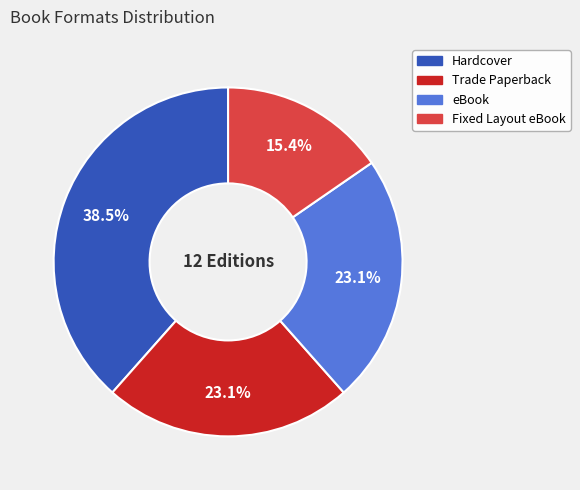

Is the sum of Trade Paperback and Hardcover greater than half?

Yes